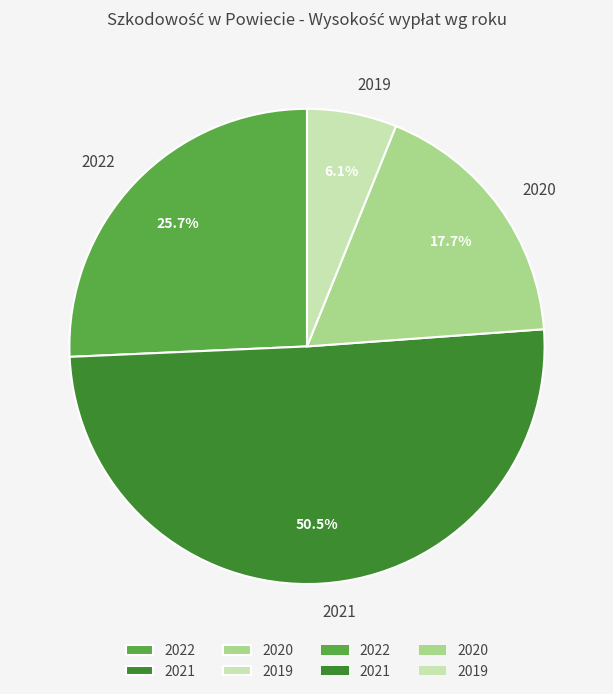

Does 2019 represent more than half of the total?

No